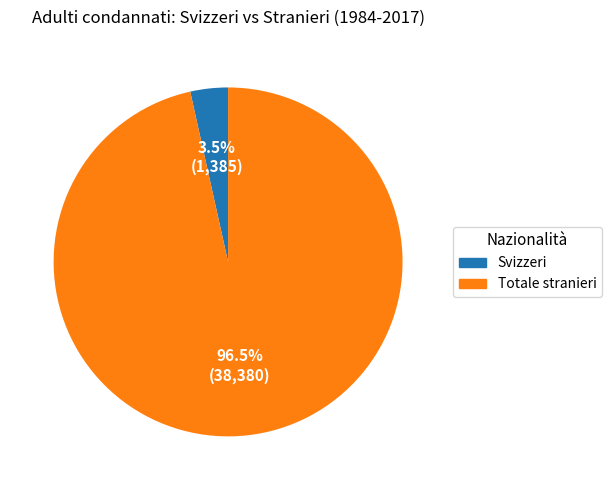

Do Svizzeri and Totale stranieri together represent more than half of the pie?

Yes